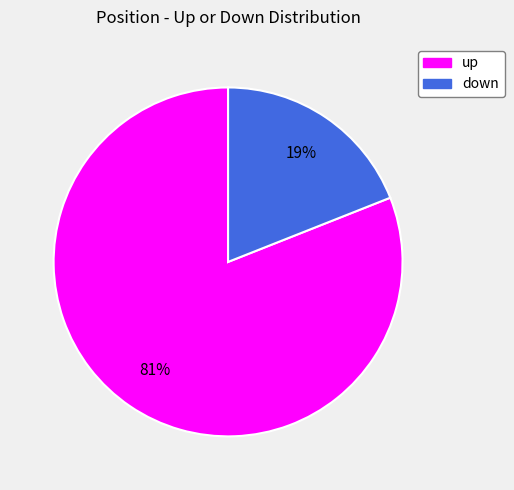

How many segments does this pie chart have?

2